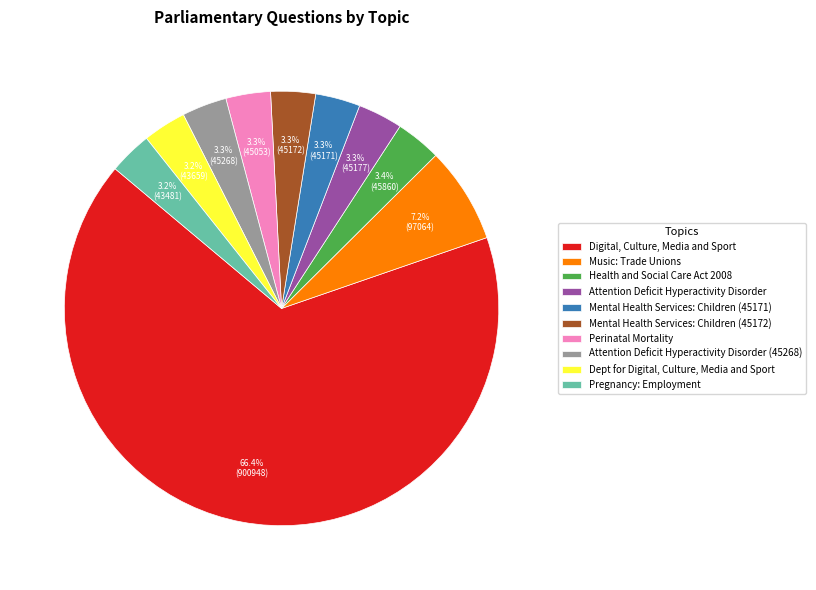

Do Digital, Culture, Media and Sport and Music: Trade Unions together represent more than half of the pie?

Yes